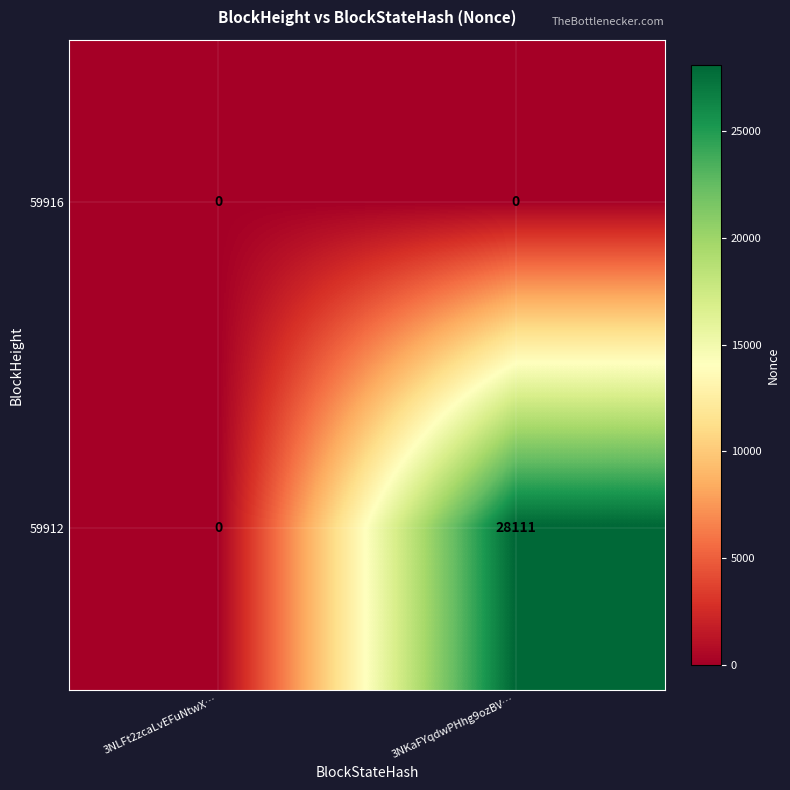

What is the total value across all series at 3NKaFYqdwPHhg9ozBV…?

28111